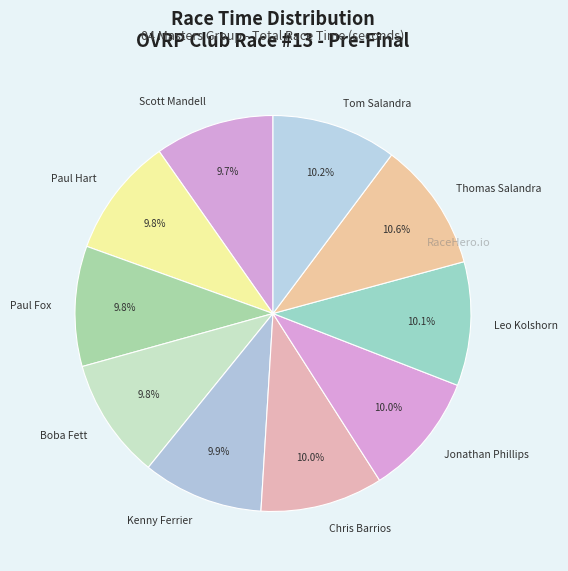

To the nearest percent, what portion does Scott Mandell represent?

10%